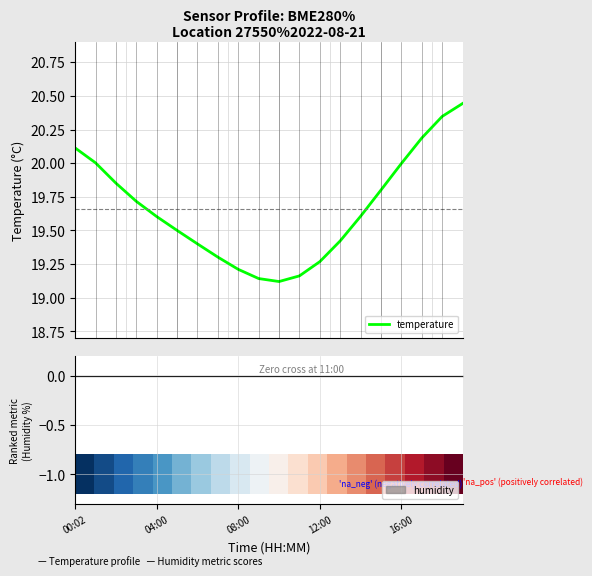

The temperature series shows 28.6 at 08:00. True or false?

False